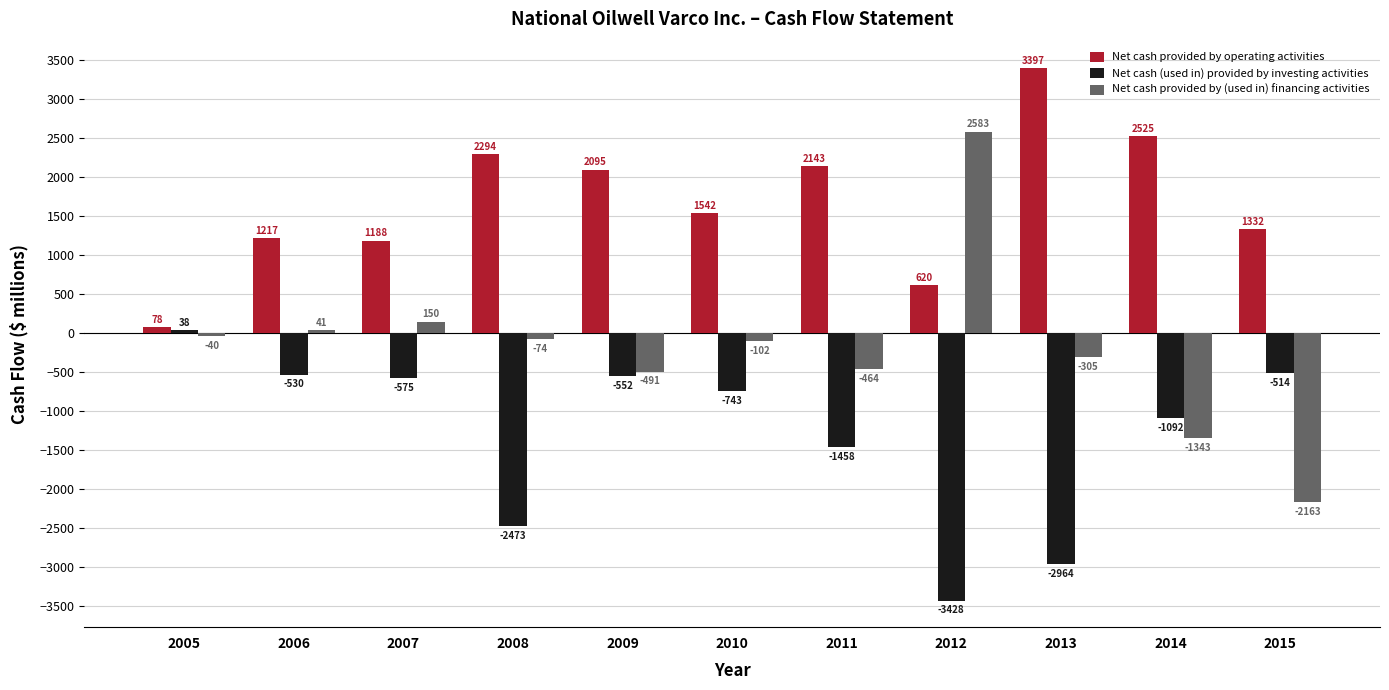

Read the Net cash (used in) provided by investing activities value at 2015, to the nearest 50.

-500